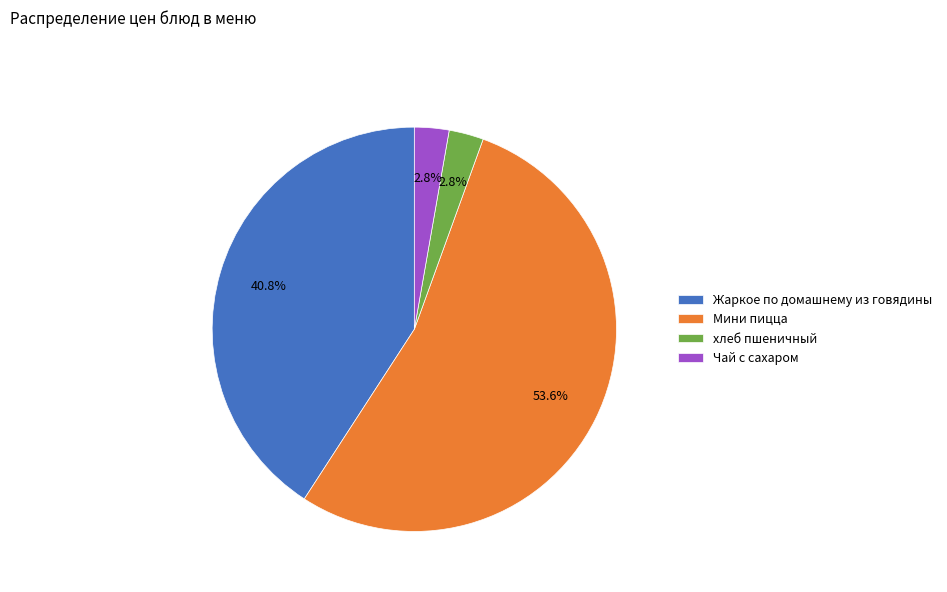

Which has a higher value, Жаркое по домашнему из говядины or хлеб пшеничный?

Жаркое по домашнему из говядины